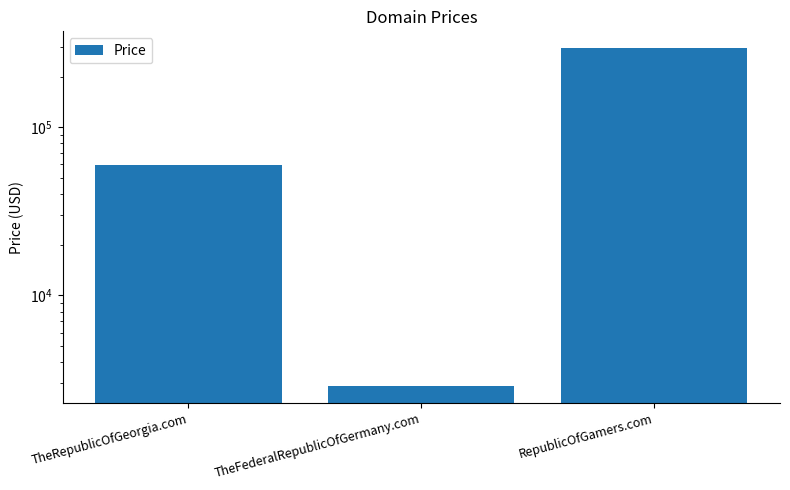

Reading left to right, transcribe all the data shown in this chart.

59888	2888	294888